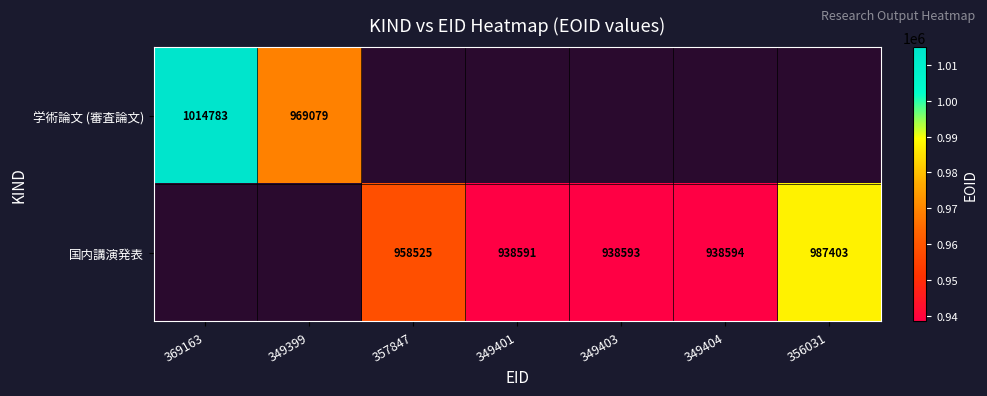

The value of 学術論文 (審査論文) at 369163 is 1014783. True or false?

True